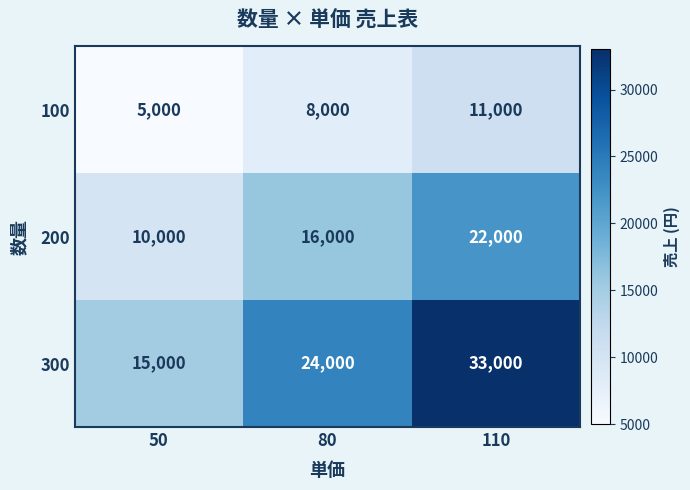

What is the minimum value shown in the chart?

5000